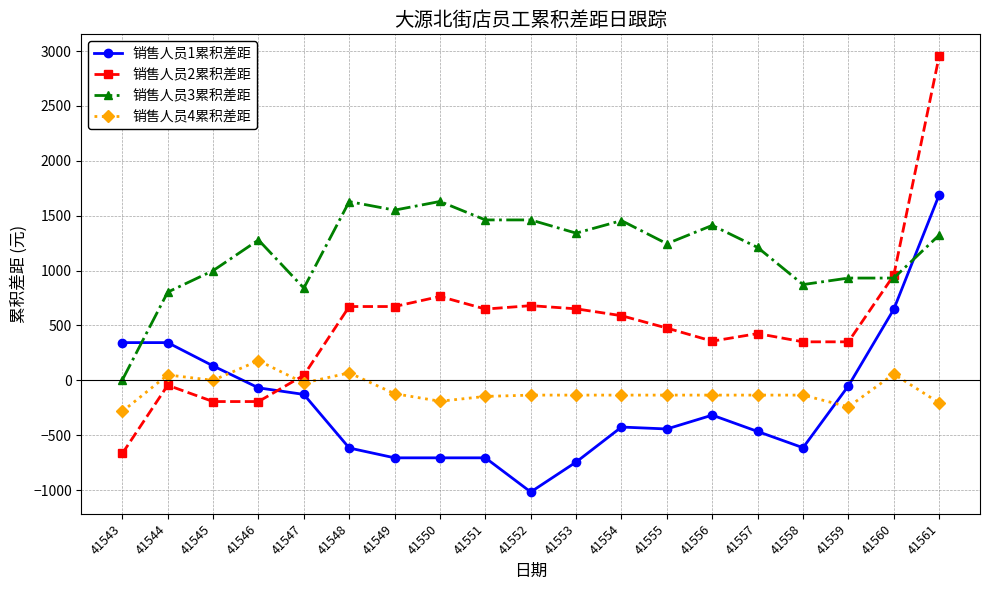

What is the difference between the 销售人员4累积差距 values at 41552 and 41543?

148.8